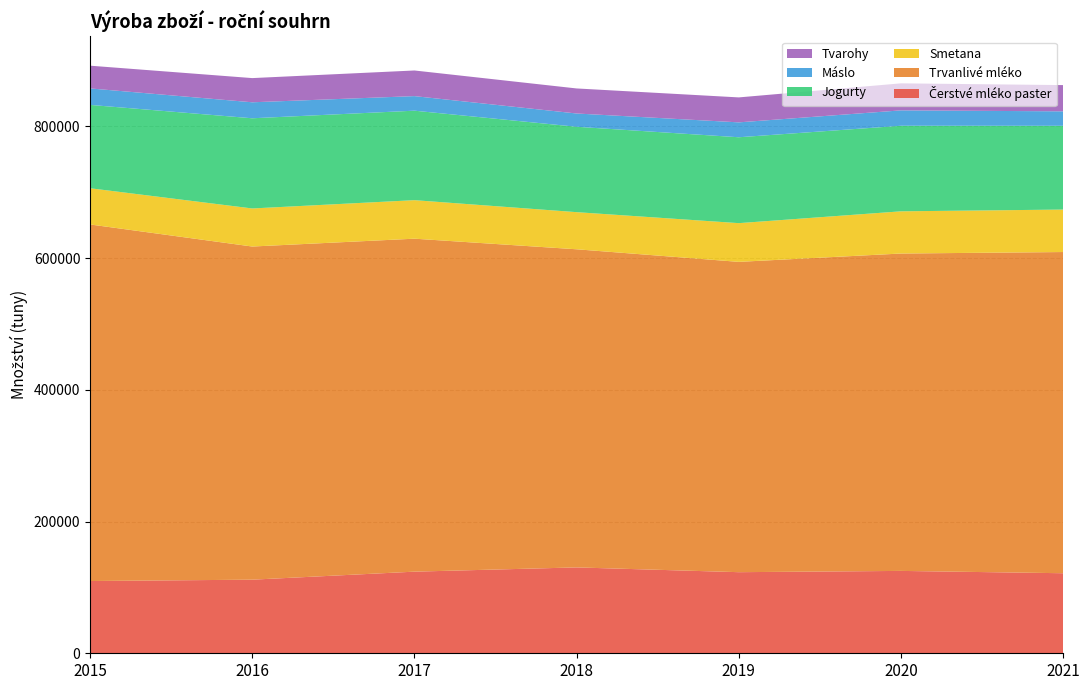

Reading right to left, transcribe all the data shown in this chart.

Čerstvé mléko paster: 2021=121549.2	2020=125079.8	2019=123148.9	2018=130386.8	2017=123948.0	2016=111766.2	2015=109708.2
Trvanlivé mléko: 2021=487735.9	2020=481940.4	2019=471211.1	2018=483079.0	2017=505615.6	2016=505883.6	2015=541446.3
Smetana: 2021=64495.8	2020=64093.5	2019=58796.8	2018=56372.8	2017=58486.2	2016=57803.6	2015=55000.9
Jogurty: 2021=127183.4	2020=129931.8	2019=130425.3	2018=129654.8	2017=135886.3	2016=136947.6	2015=126547.6
Máslo: 2021=21970.4	2020=23365.4	2019=22614.6	2018=20168.7	2017=22116.3	2016=24278.5	2015=25041.6
Tvarohy: 2021=39839.8	2020=41029.3	2019=37891.8	2018=38028.3	2017=38923.3	2016=36732.4	2015=34517.8